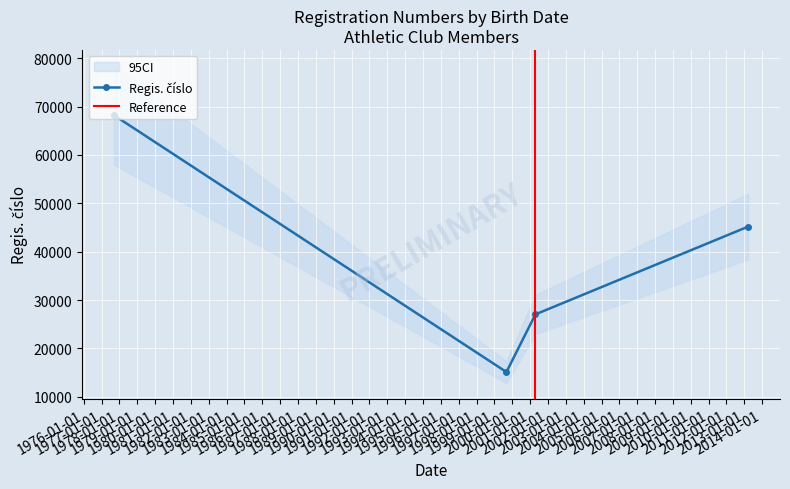

Which category has the highest value across all series?

12.09.1977